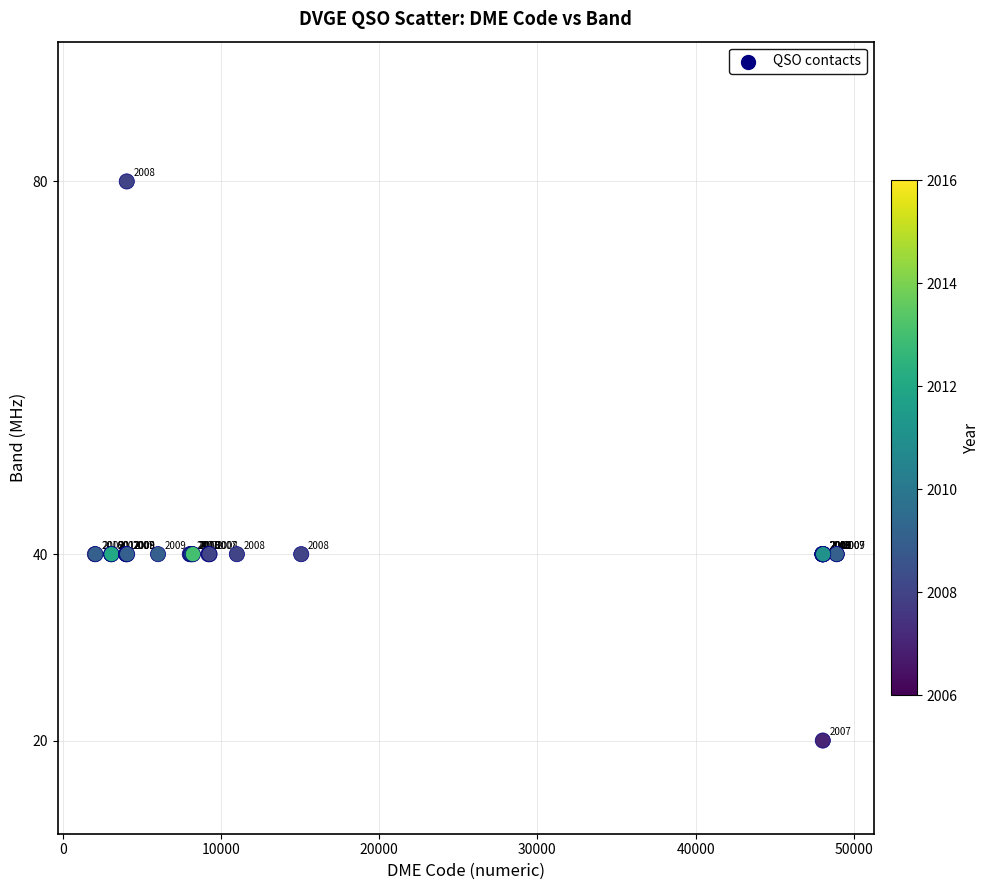

What Y value in the scatter plot is closest to 50?

40